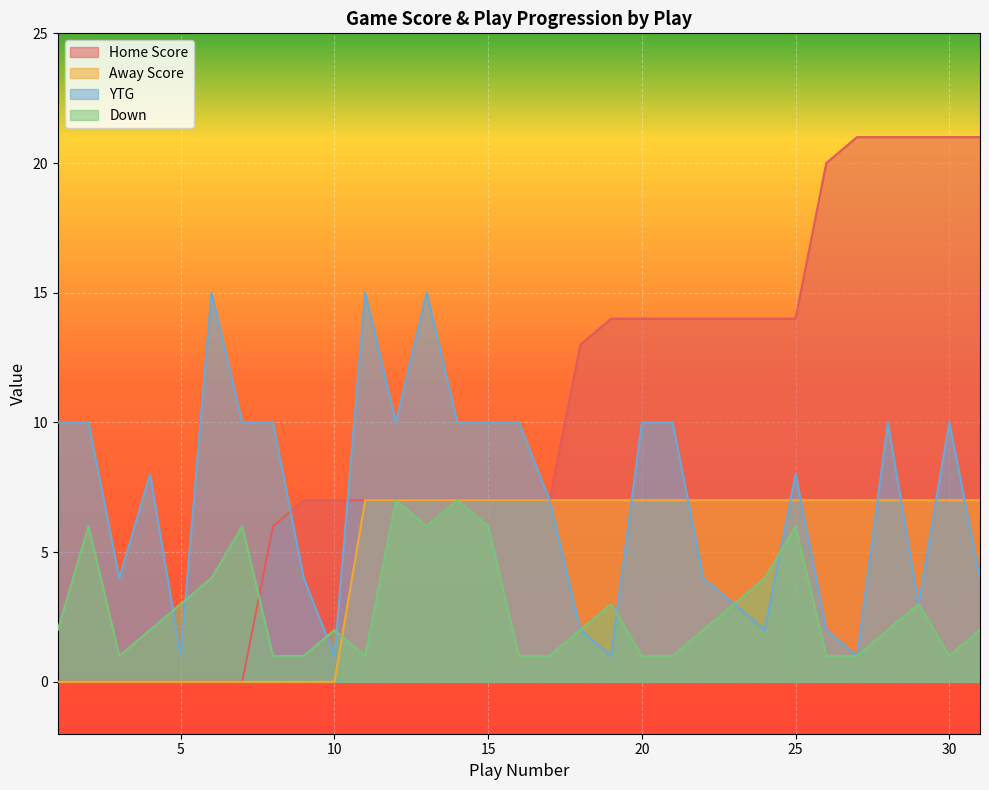

Reading left to right, list all the values displayed in this chart.

Home Score: 0	0	0	0	0	0	0	6	7	7	7	7	7	7	7	7	7	13	14	14	14	14	14	14	14	20	21	21	21	21	21
Away Score: 0	0	0	0	0	0	0	0	0	0	7	7	7	7	7	7	7	7	7	7	7	7	7	7	7	7	7	7	7	7	7
YTG: 10	10	4	8	1	15	10	10	4	1	15	10	15	10	10	10	7	2	1	10	10	4	3	2	8	2	1	10	3	10	4
Down: 2	6	1	2	3	4	6	1	1	2	1	7	6	7	6	1	1	2	3	1	1	2	3	4	6	1	1	2	3	1	2